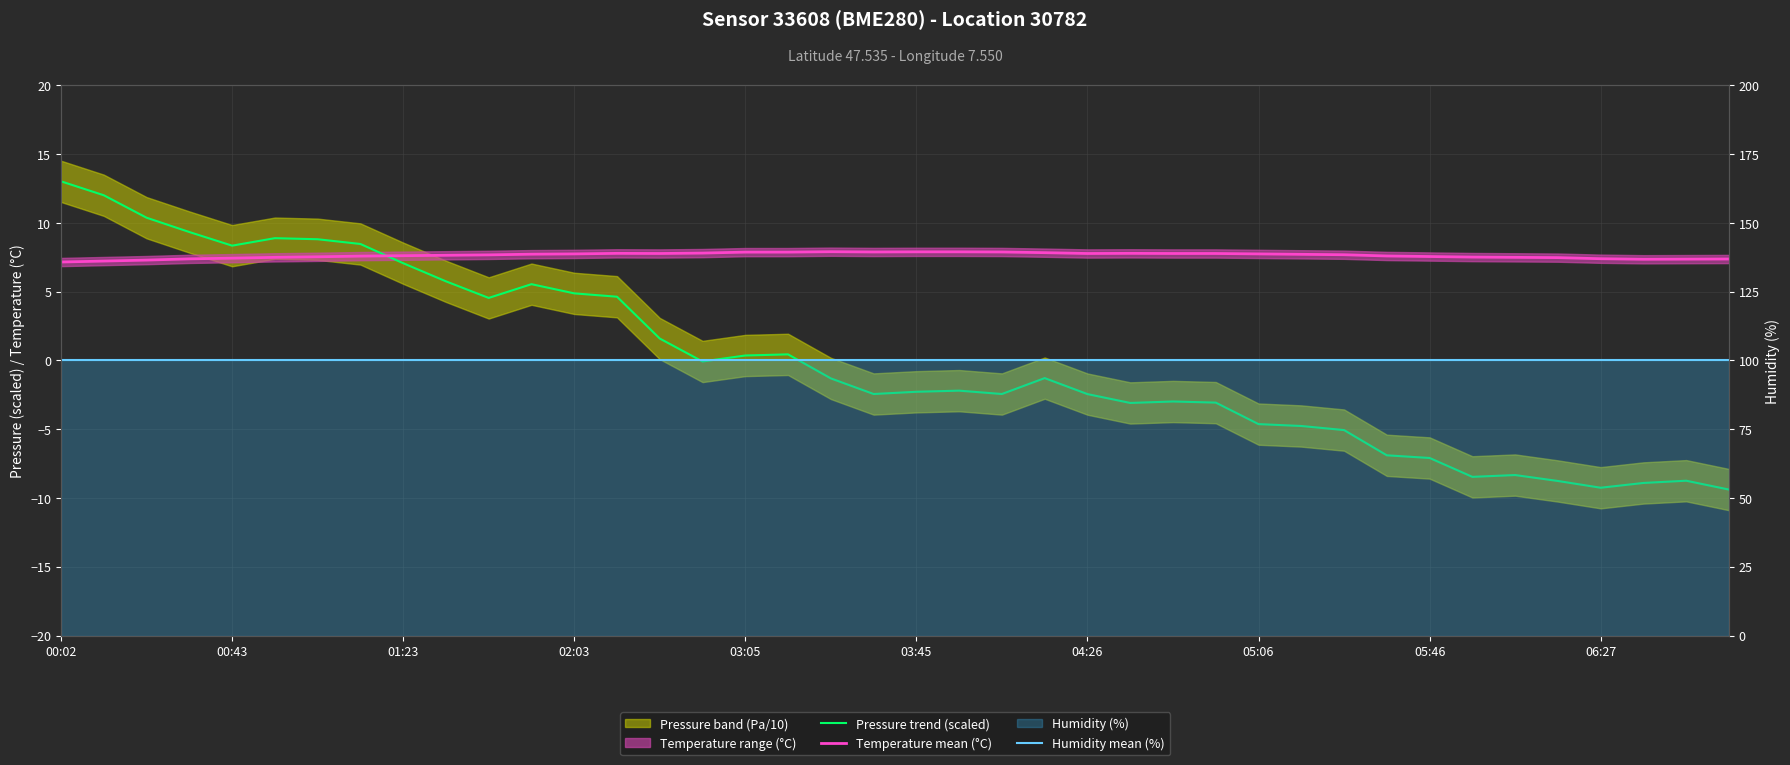

True or false: Humidity mean (%) and Temperature mean (°C) cross at least once.

False